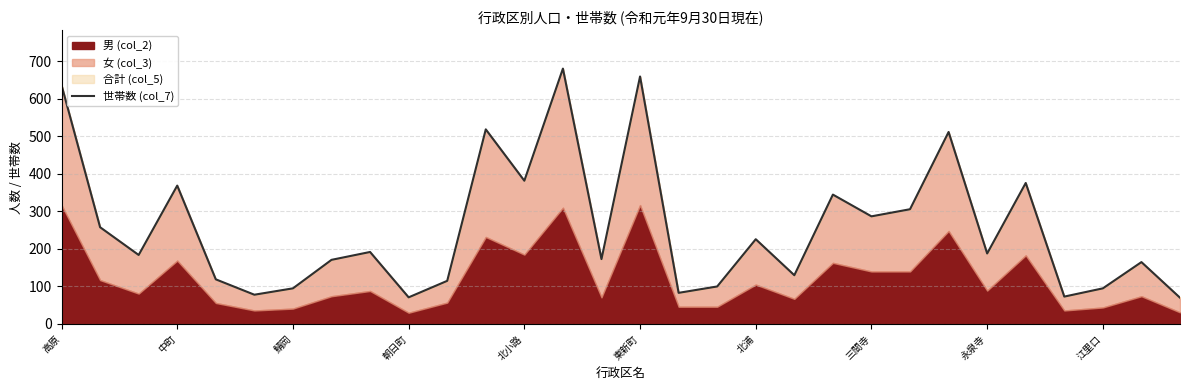

What is the sum of all values?

7660